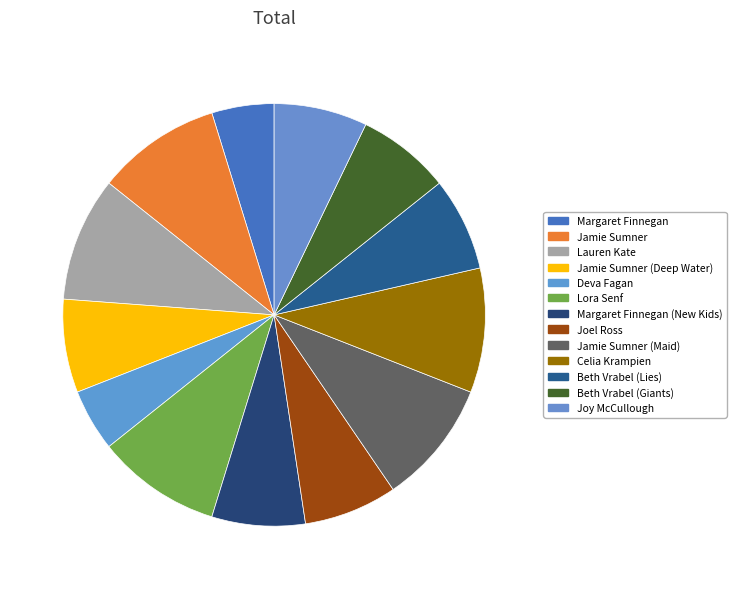

How many segments does this pie chart have?

13